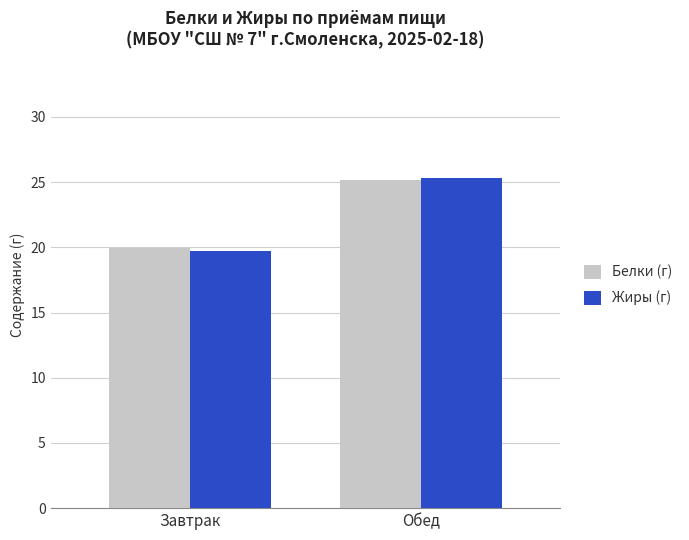

What is the total value across all series at Завтрак?

39.7